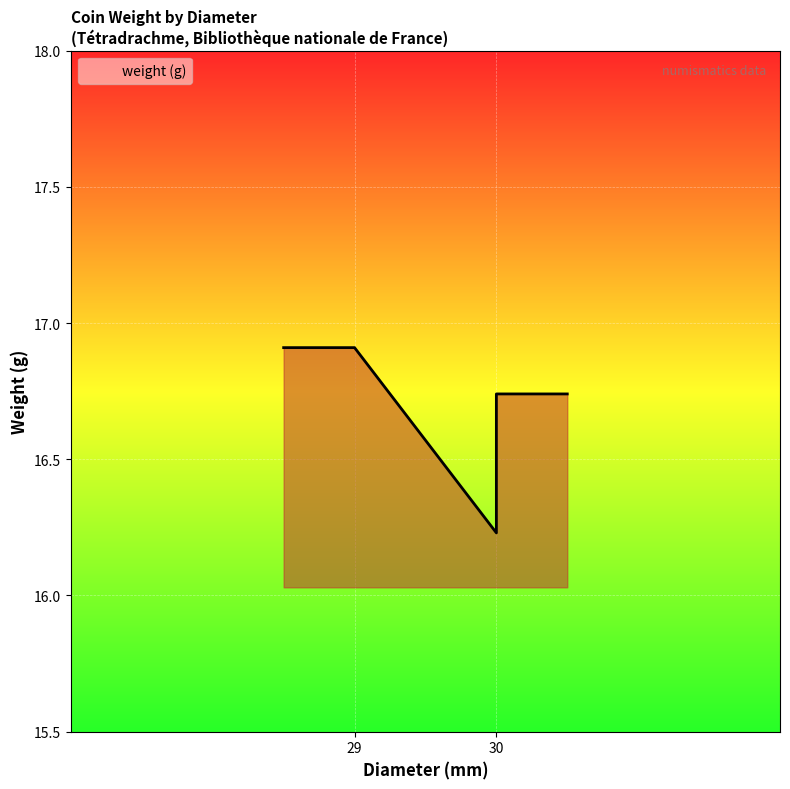

List the labels in order of value, largest first.

29, 30, 30